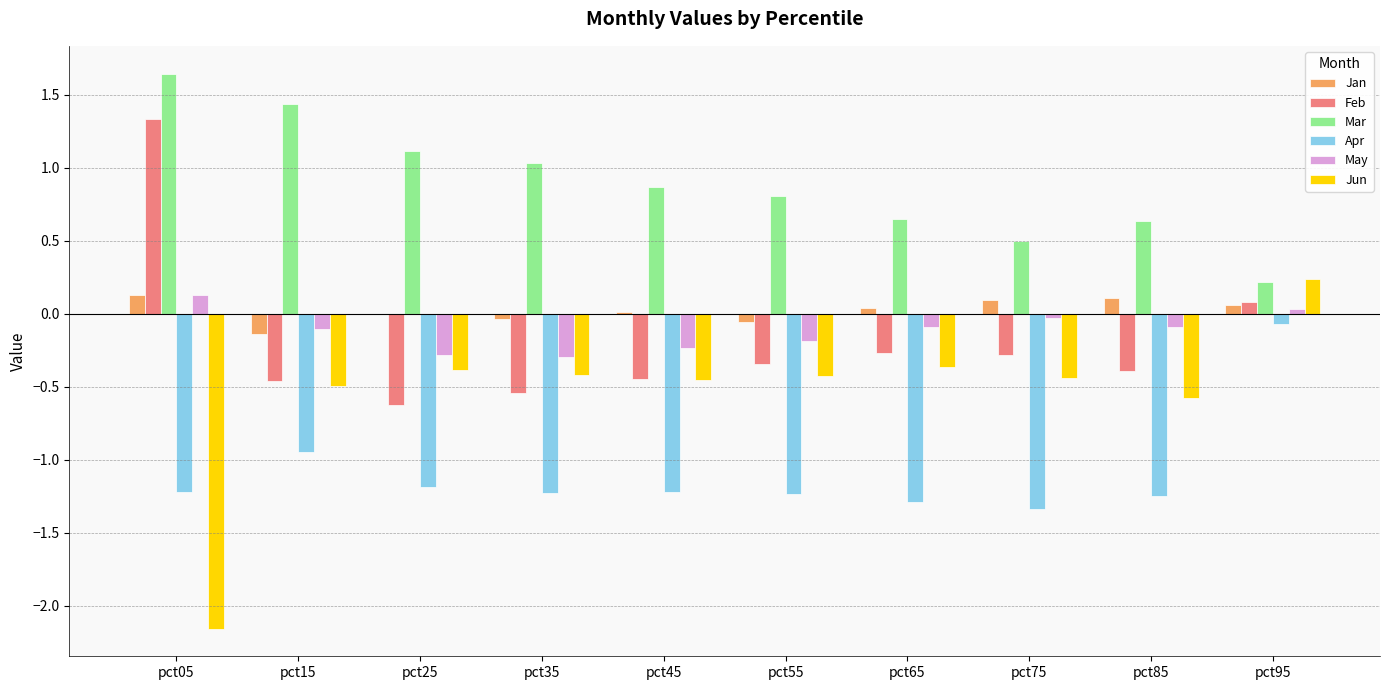

Is it true that May equals -0.5 at pct35?

False